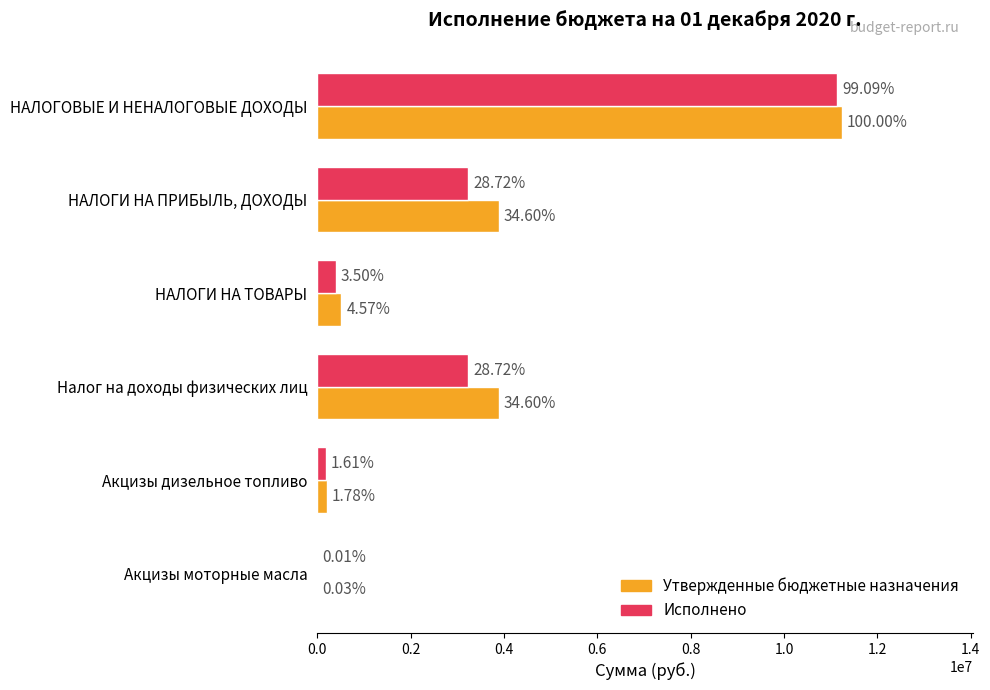

What is the maximum value shown in the chart?

11235420.0